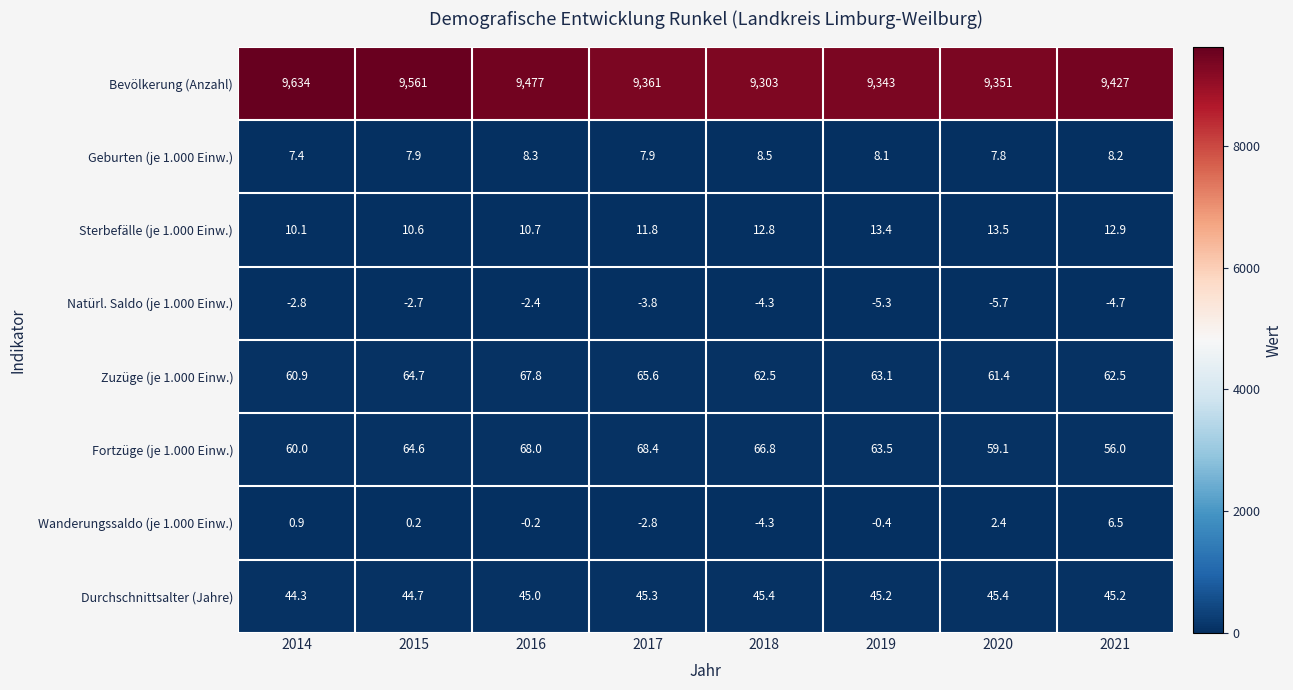

What is the sum of the Geburten (je 1.000 Einw.) values at 2020 and 2016?

16.1